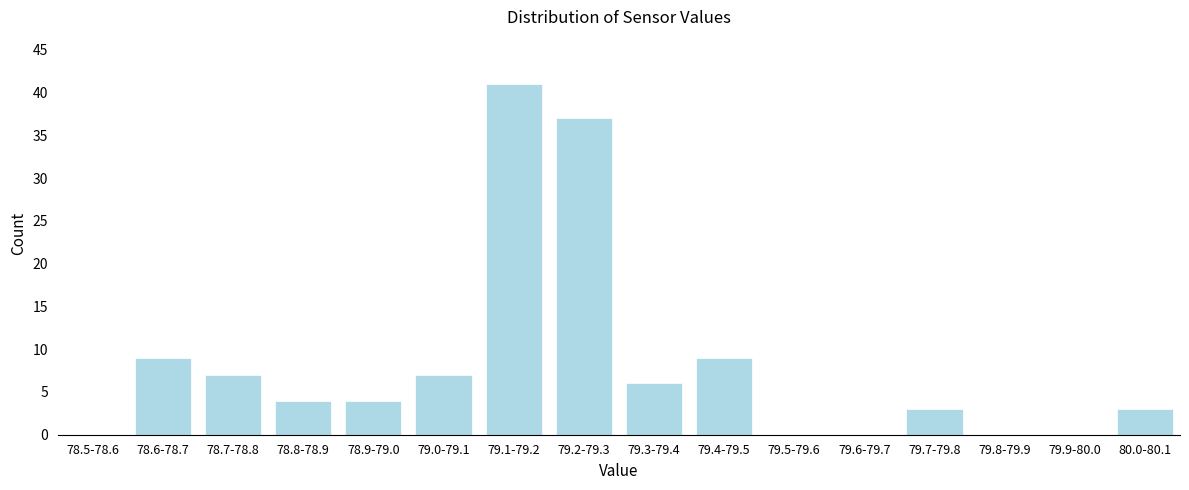

Reading left to right, what are all the values shown in this chart?

78.5-78.6=0	78.6-78.7=9	78.7-78.8=7	78.8-78.9=4	78.9-79.0=4	79.0-79.1=7	79.1-79.2=41	79.2-79.3=37	79.3-79.4=6	79.4-79.5=9	79.5-79.6=0	79.6-79.7=0	79.7-79.8=3	79.8-79.9=0	79.9-80.0=0	80.0-80.1=3